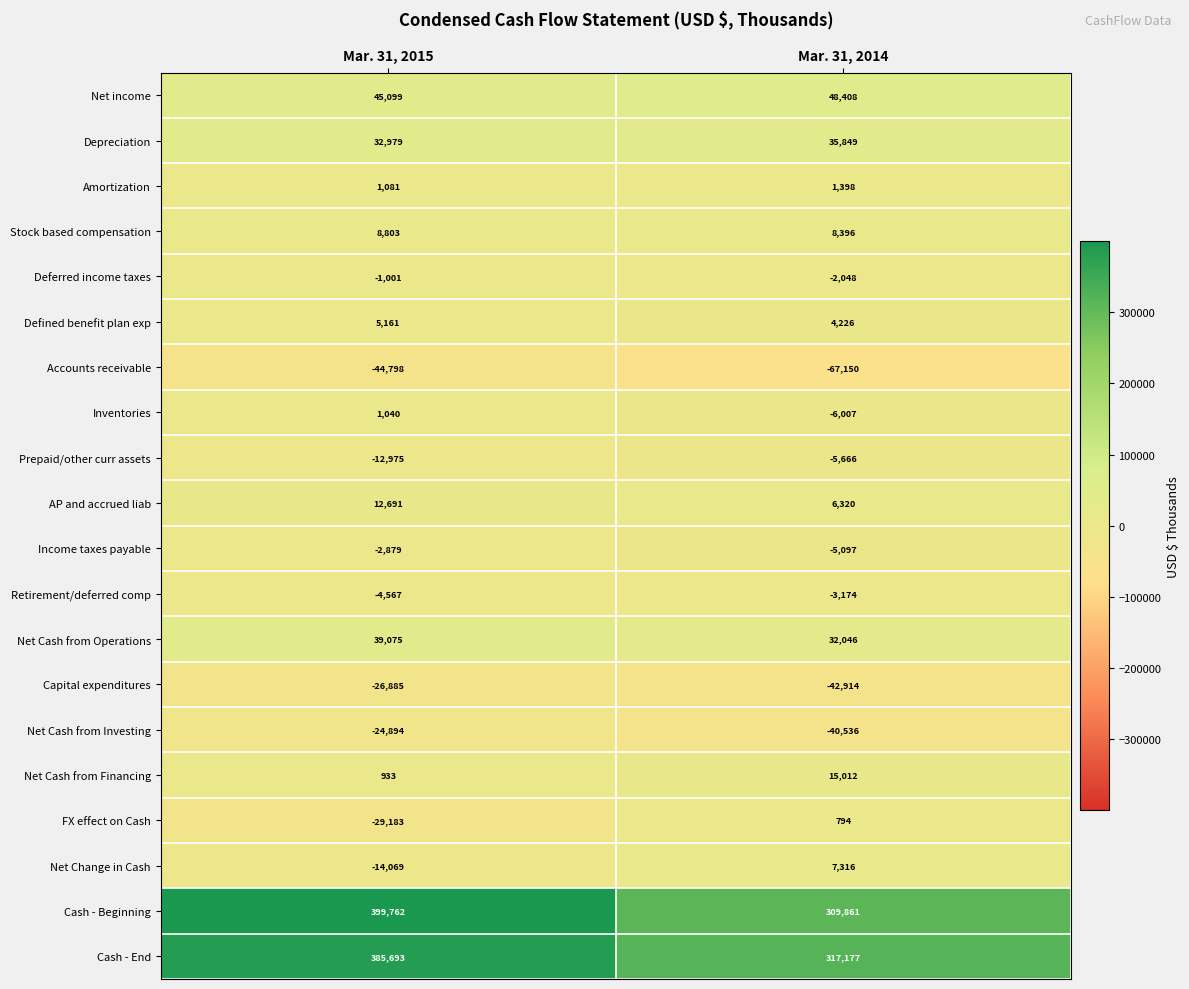

Which series has the widest spread of values?

Cash - Beginning